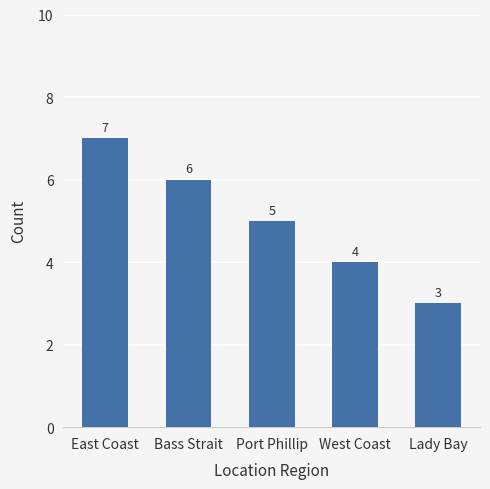

Is it true that the value at Bass Strait is 6?

True